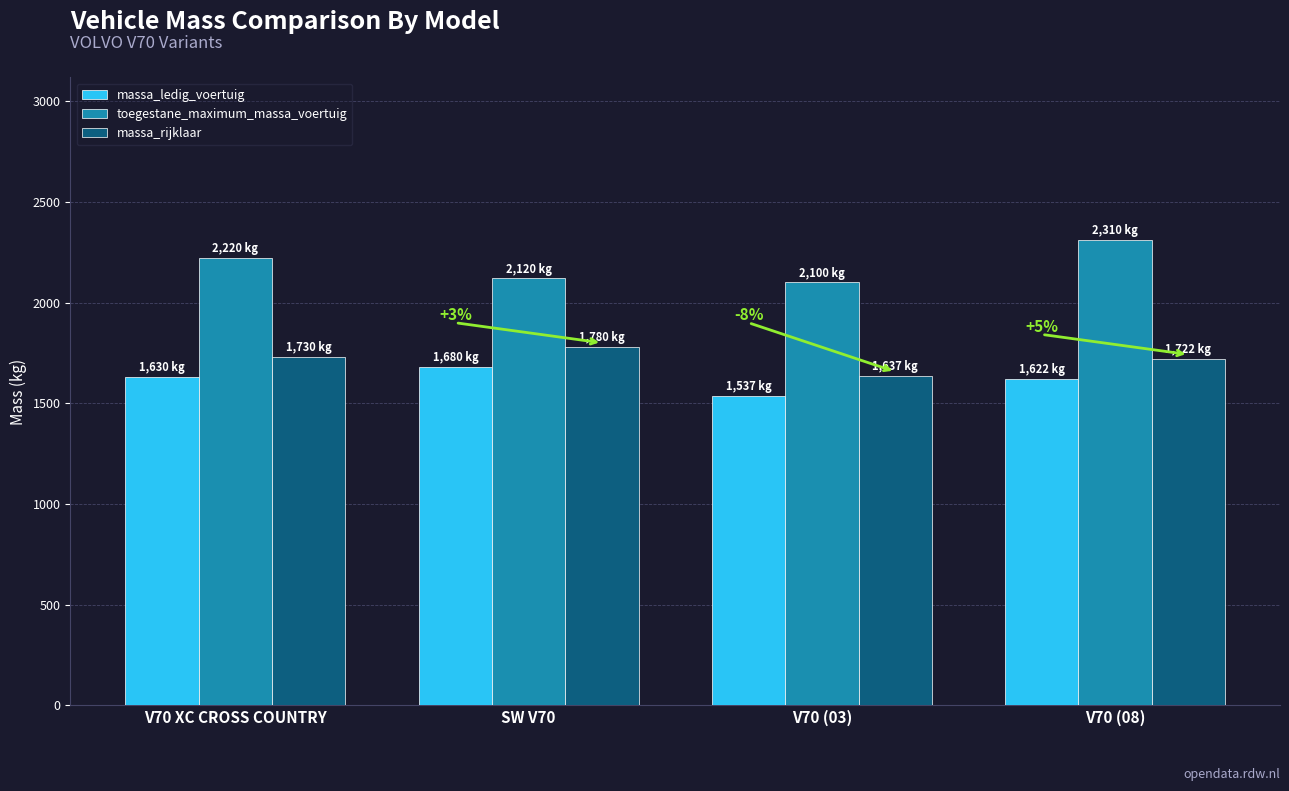

Rank the series by their average value, from highest to lowest.

toegestane_maximum_massa_voertuig, massa_rijklaar, massa_ledig_voertuig